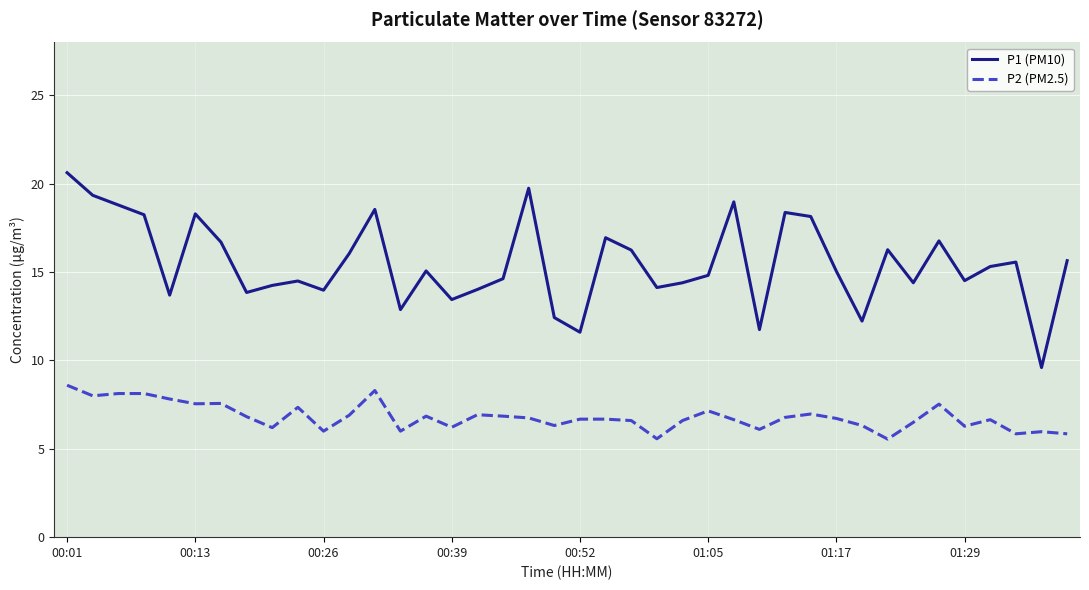

Rank the series by their maximum value, from highest to lowest.

P1 (PM10), P2 (PM2.5)